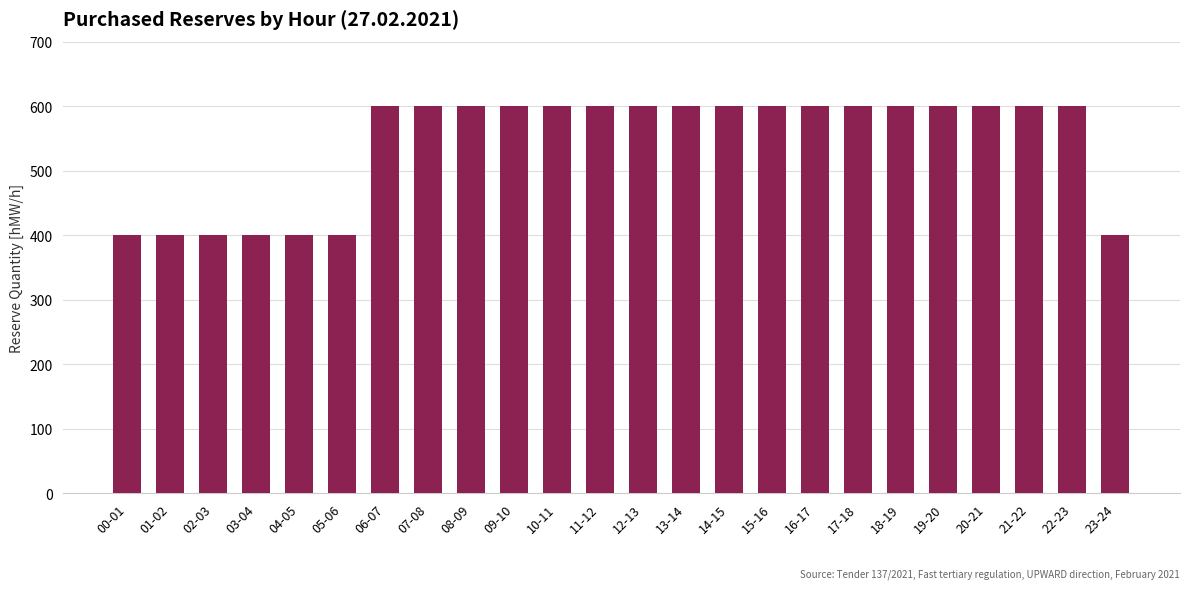

Reading right to left, transcribe all the data shown in this chart.

23-24=400	22-23=600	21-22=600	20-21=600	19-20=600	18-19=600	17-18=600	16-17=600	15-16=600	14-15=600	13-14=600	12-13=600	11-12=600	10-11=600	09-10=600	08-09=600	07-08=600	06-07=600	05-06=400	04-05=400	03-04=400	02-03=400	01-02=400	00-01=400